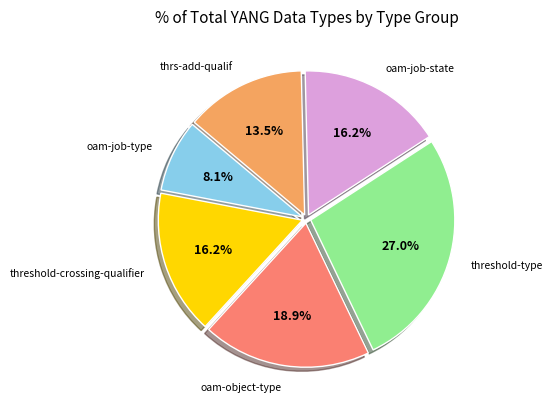

Is there a majority slice in this chart?

No